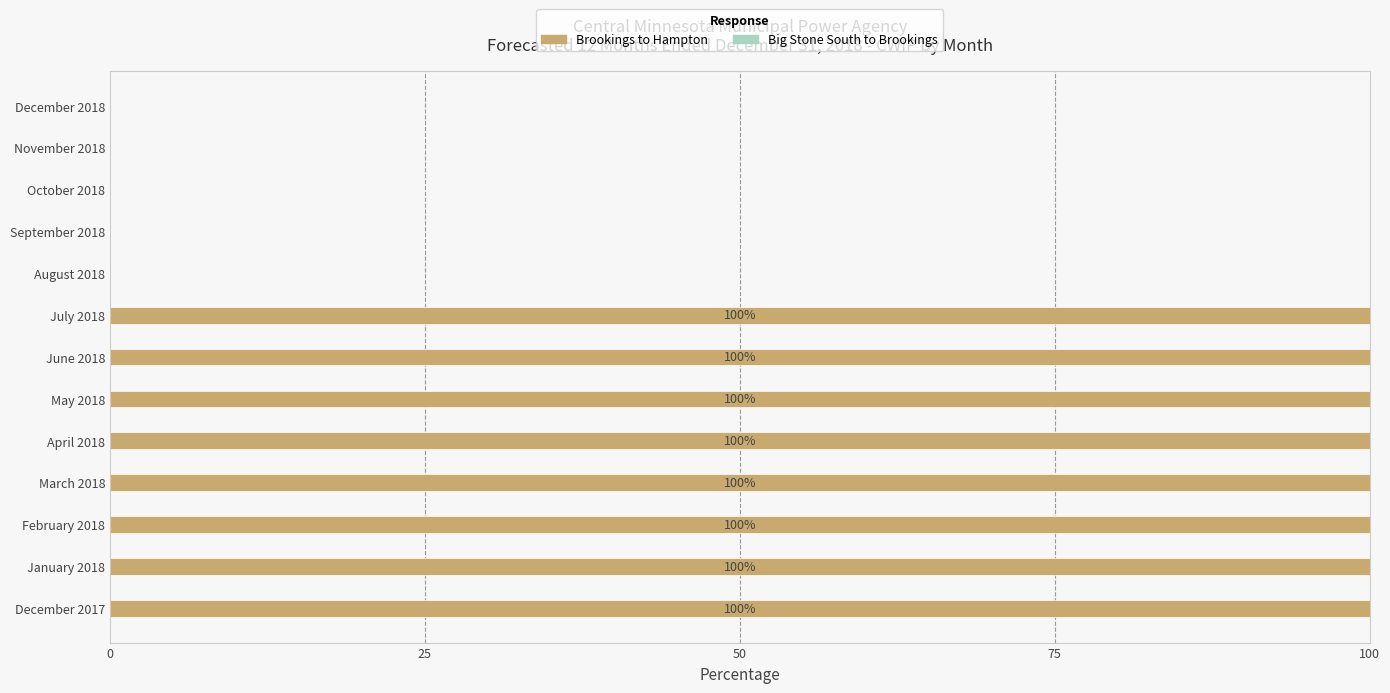

What is the sum of all values?

800